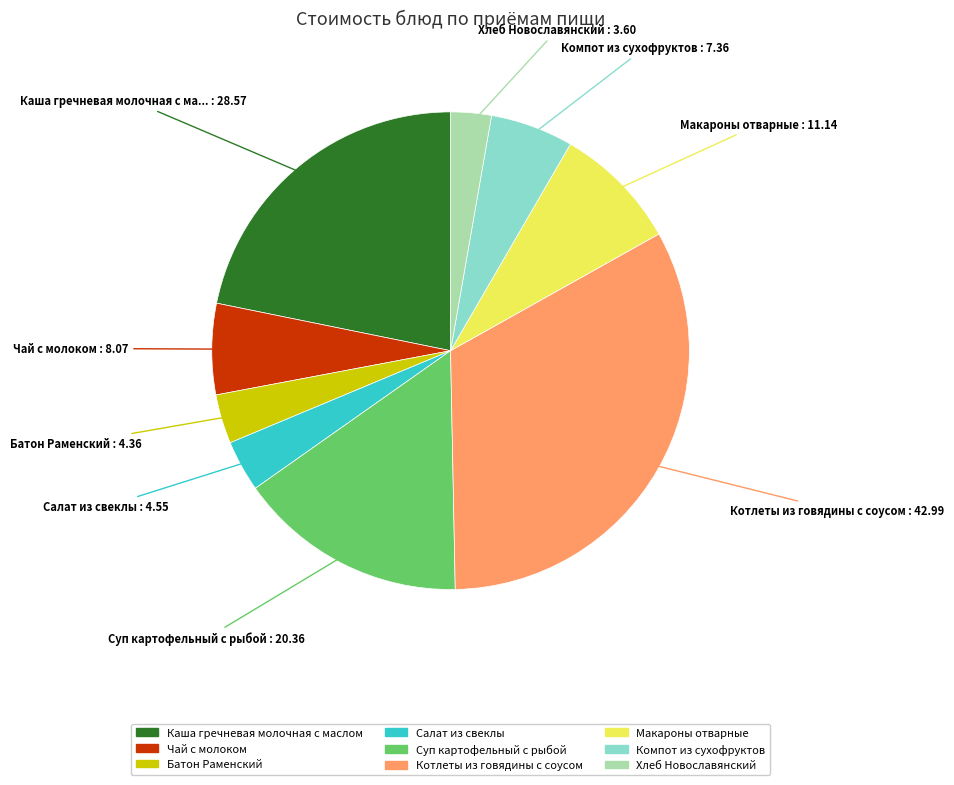

Does Батон Раменский account for over 50% of the chart?

No